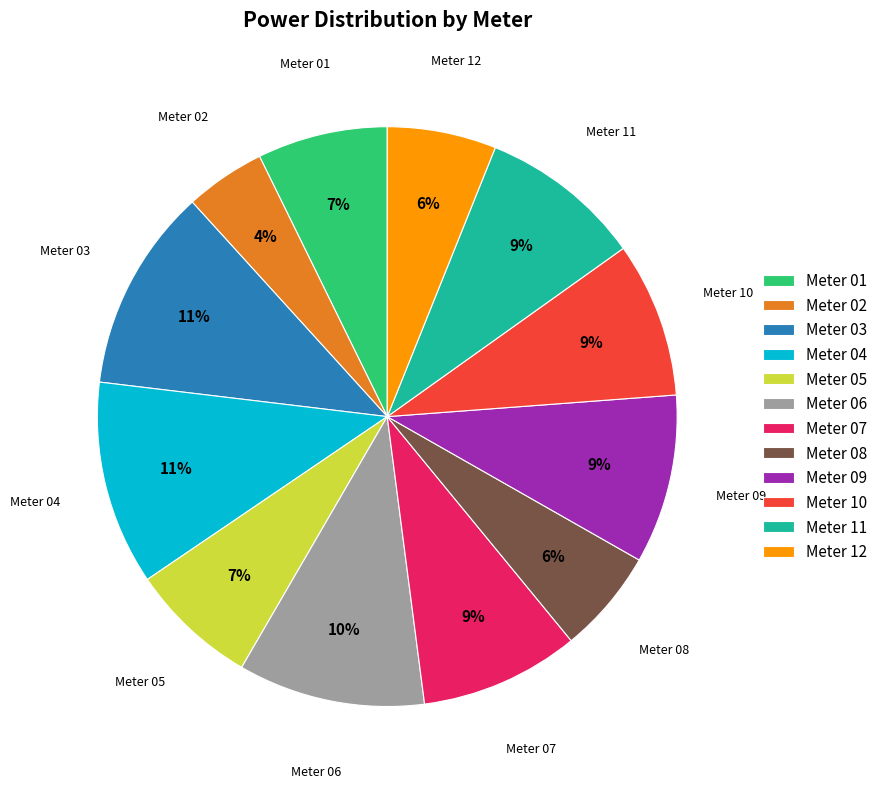

How many segments does this pie chart have?

12